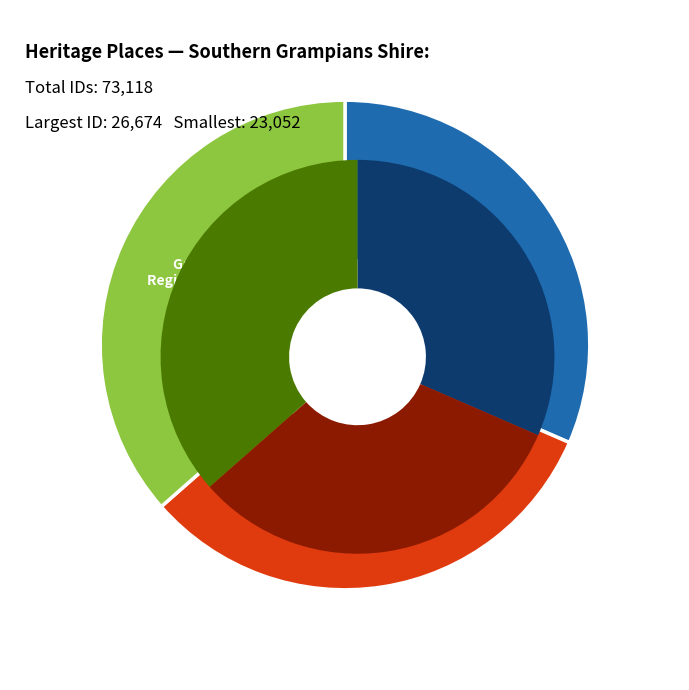

Which slice is the smallest?

MECHANICS INSTITUTE